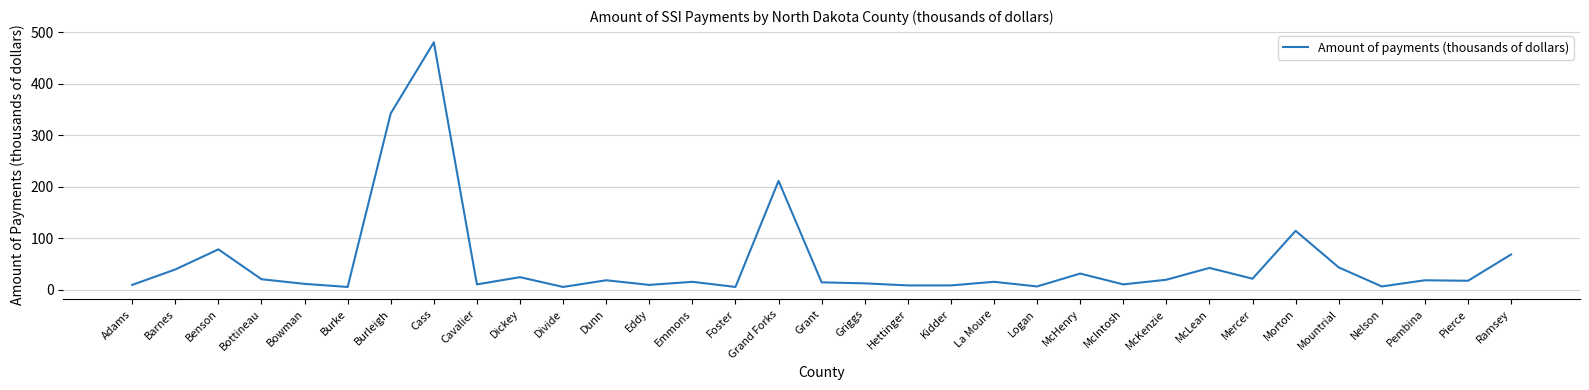

At which category does the chart reach its peak across all series?

Cass